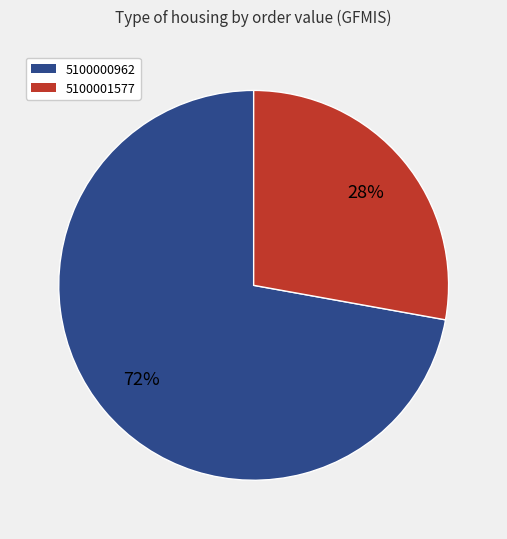

Between 5100000962 and 5100001577, which is larger?

5100000962